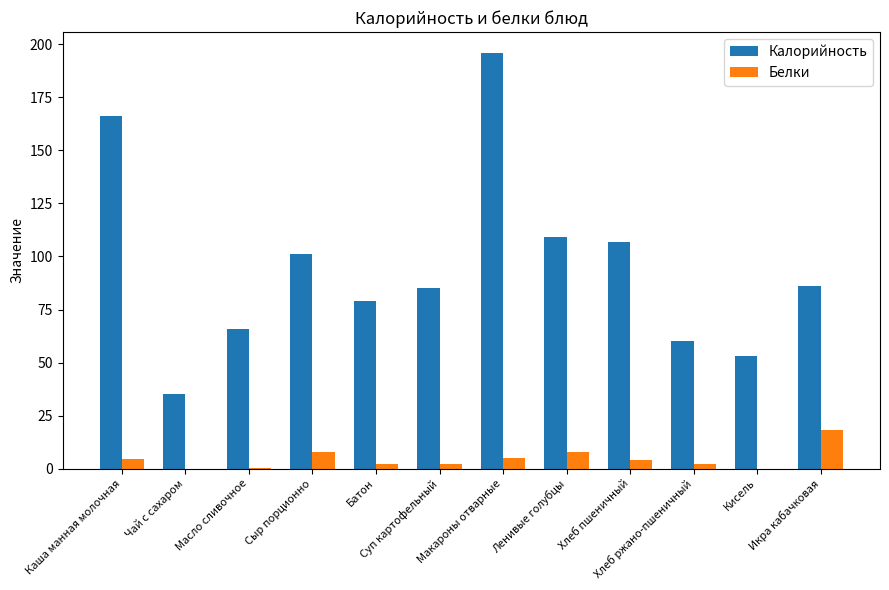

What is the sum of the Калорийность values at Хлеб ржано-пшеничный and Батон?

139.0